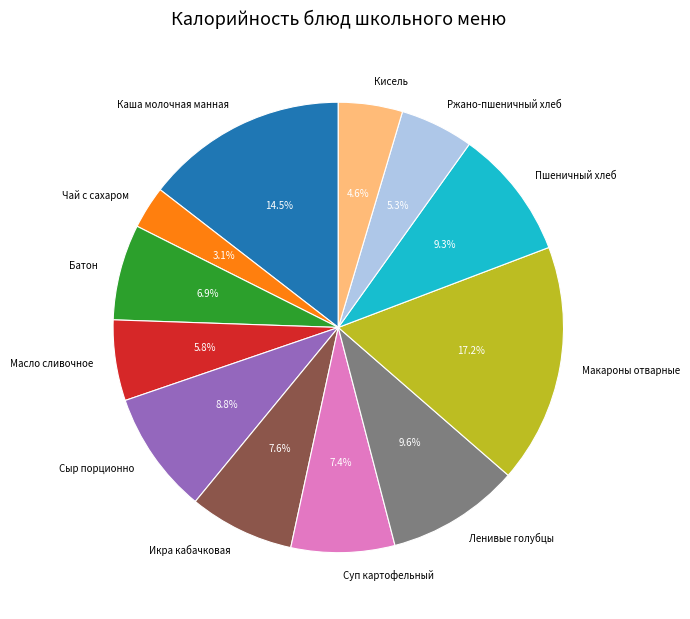

How many segments does this pie chart have?

12